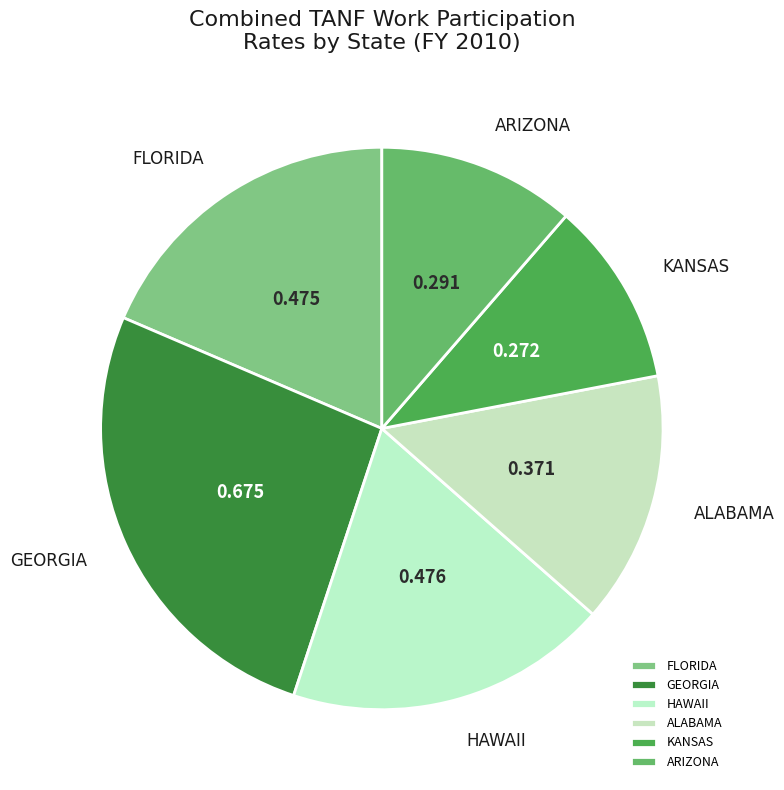

Combined, do ALABAMA and FLORIDA account for over 50%?

No